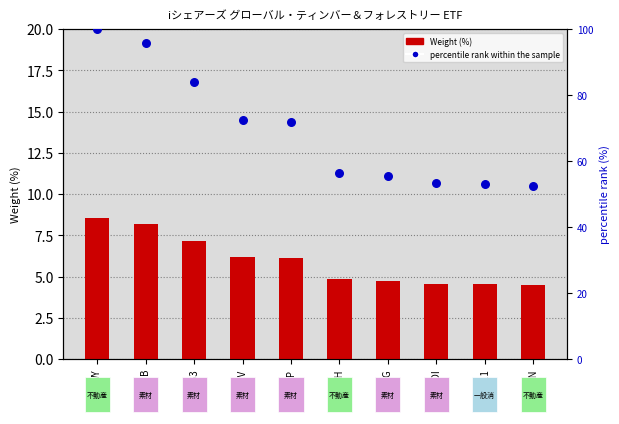

At how many categories does at least one series exceed 74?

3